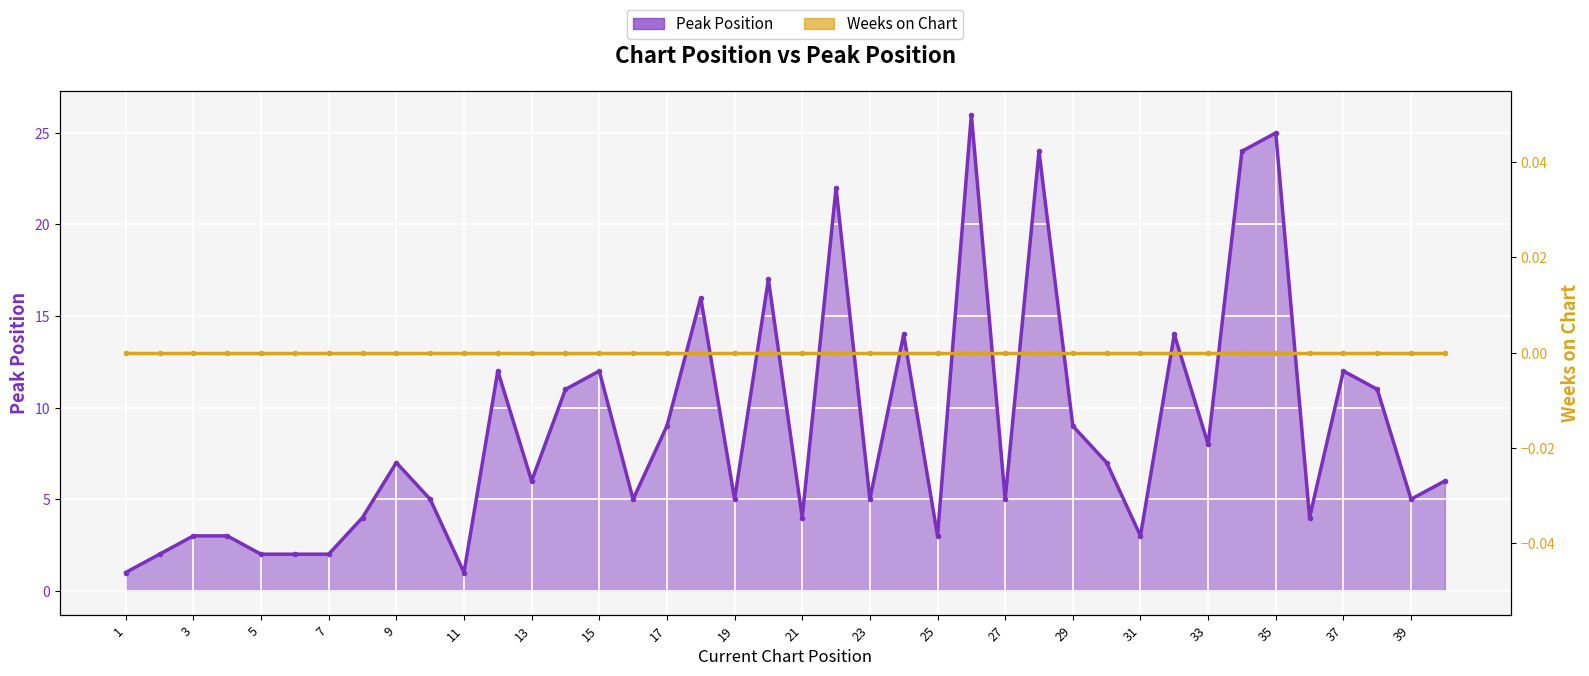

Reading right to left, extract all data points from this chart.

6	5	11	12	4	25	24	8	14	3	7	9	24	5	26	3	14	5	22	4	17	5	16	9	5	12	11	6	12	1	5	7	4	2	2	2	3	3	2	1